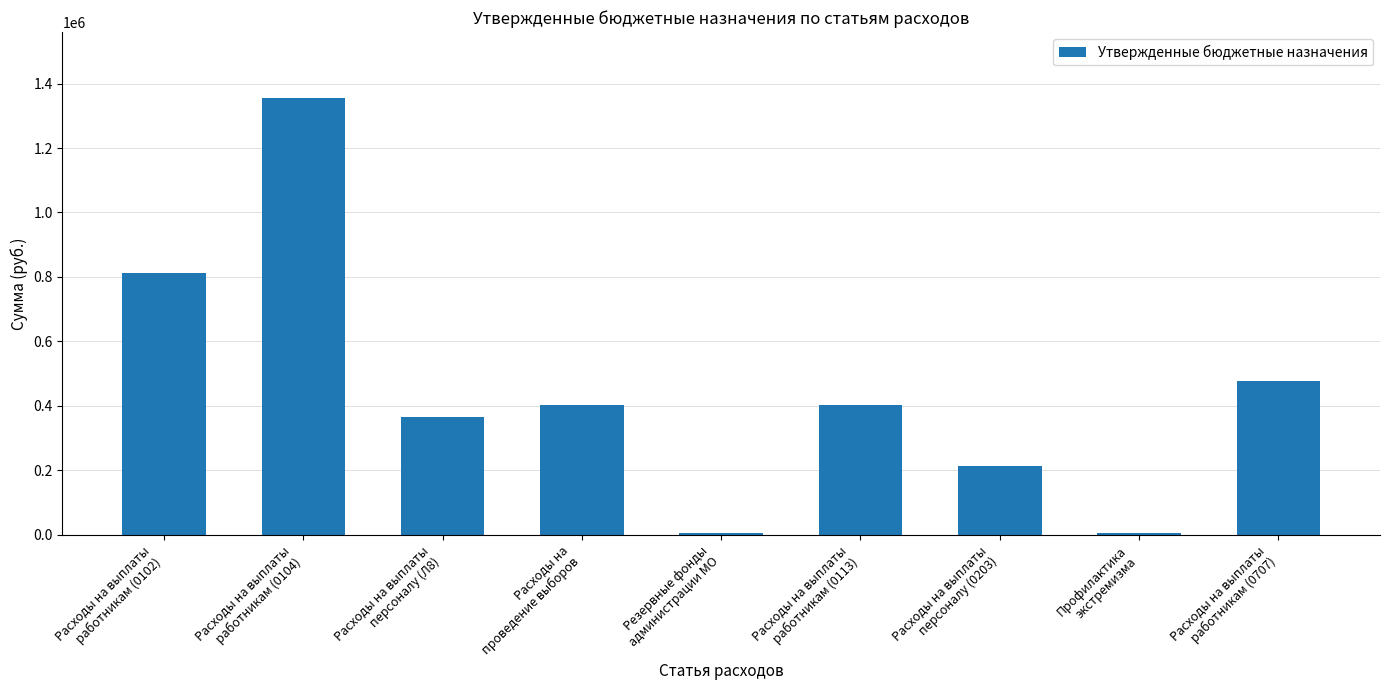

What is the difference between the maximum and minimum values?

1351190